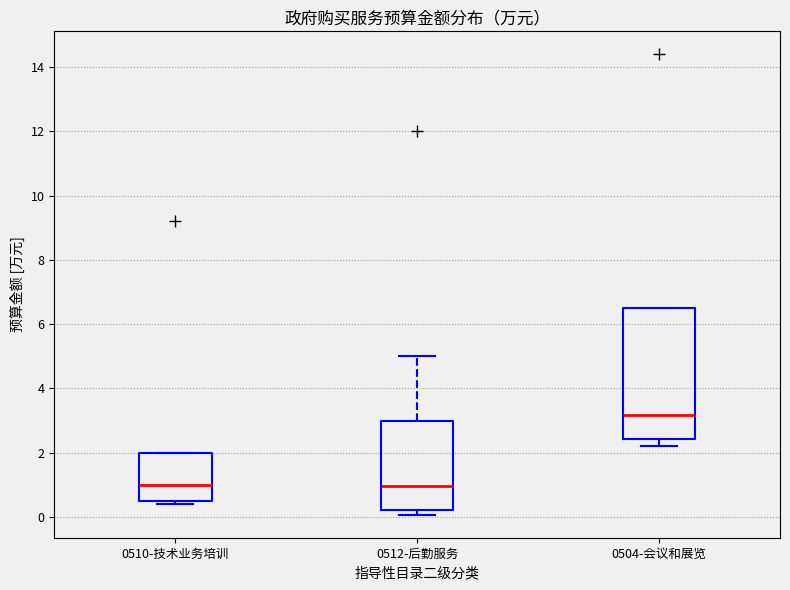

Reading left to right, read every box against the y-axis: the position of its median line, the range the box covers, and the ends of its whiskers. The values are not printed on the chart, so give them approximately, as read against the axis.

0510-技术业务培训: median 1.0, box 0.6 to 2.0, whiskers 0.4 to 2.0
0512-后勤服务: median 1.0, box 0.2 to 3.0, whiskers 0.0 to 5.0
0504-会议和展览: median 3.2, box 2.4 to 6.6, whiskers 2.2 to 6.6